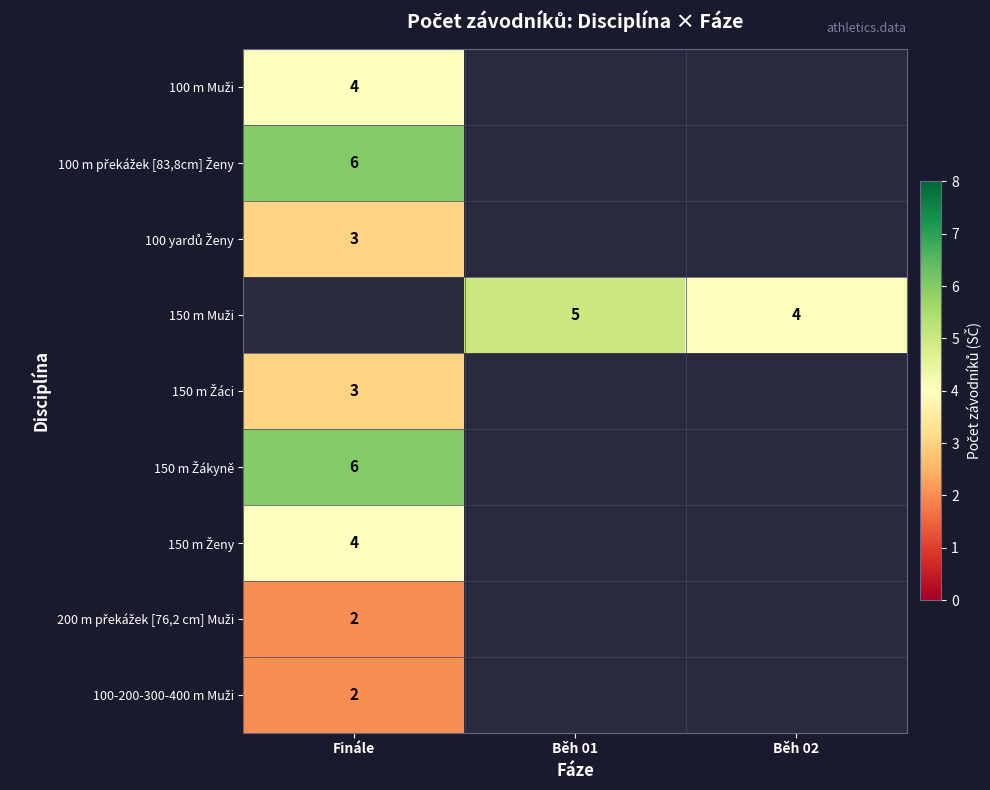

Which label corresponds to the largest value in the chart?

Finále